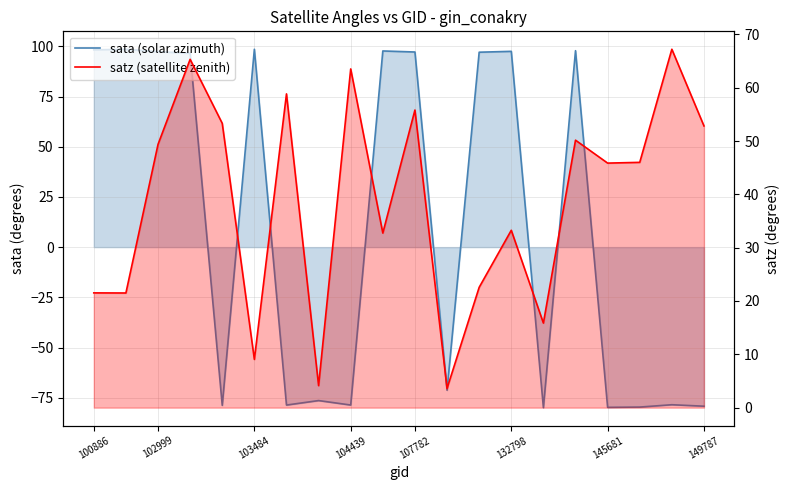

How many values in sata (solar azimuth) are above zero?

10